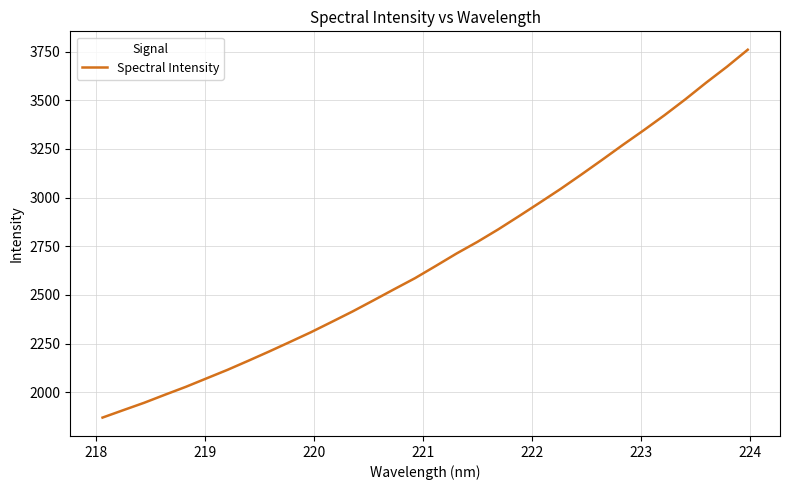

What is the smallest value displayed?

1869.7